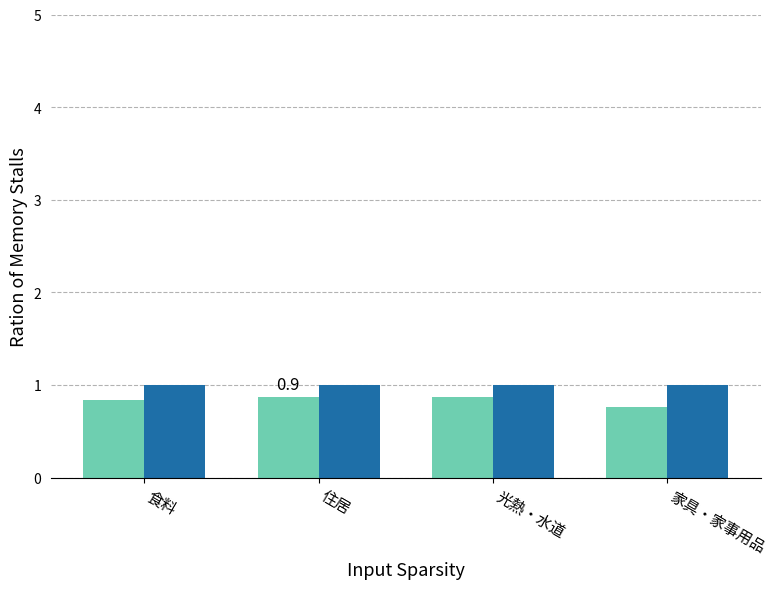

What is the total value across all series at 光熱・水道?

1.9